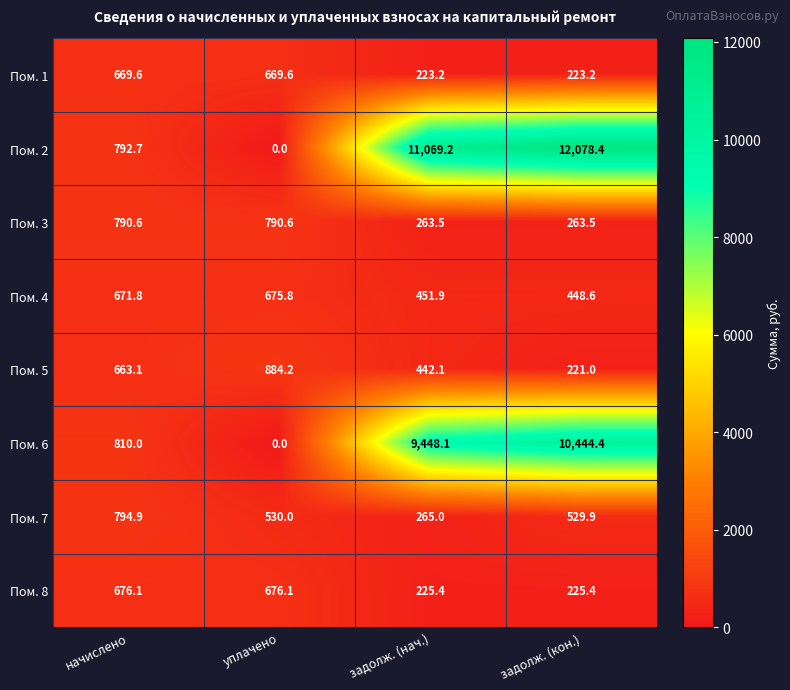

Count the number of categories in the chart.

4